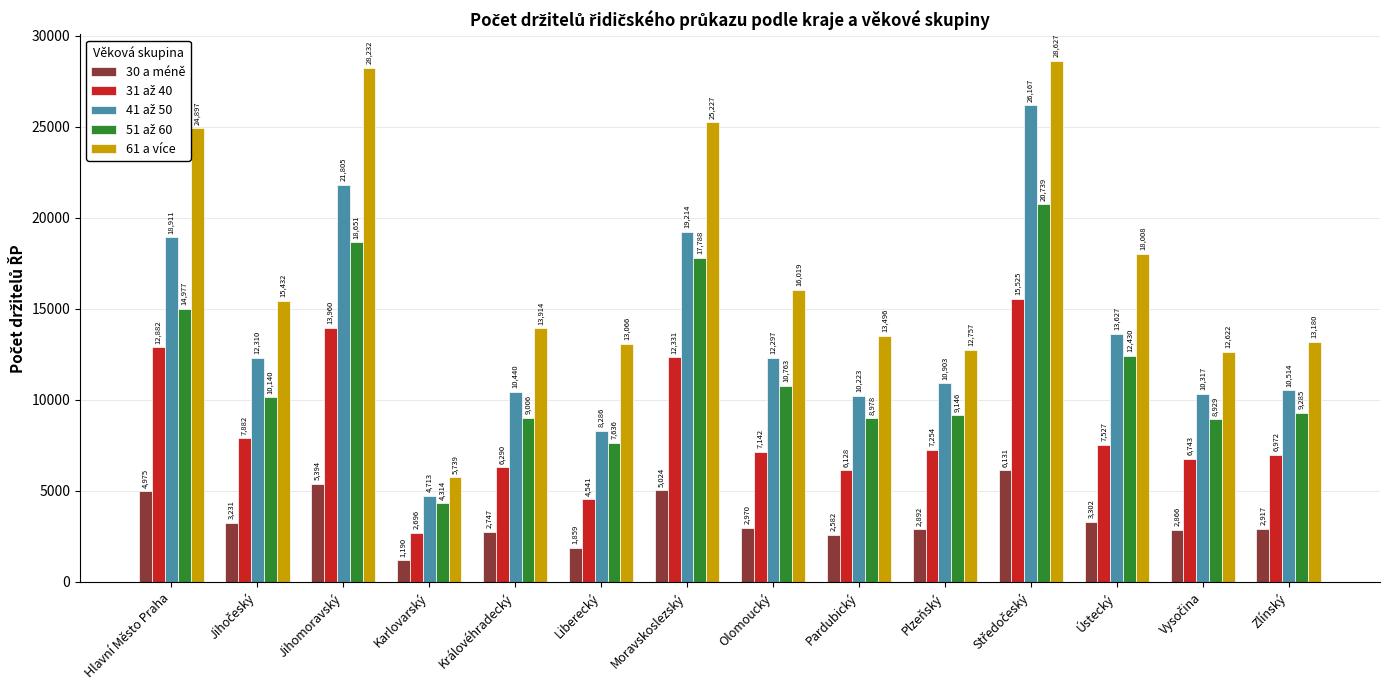

What is the minimum value shown in the chart?

1190